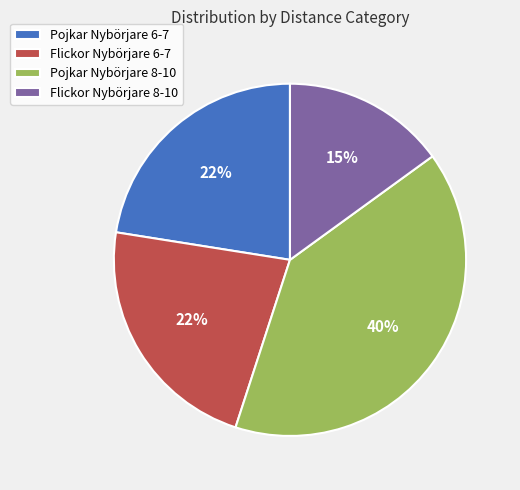

Does any single category account for the majority?

No